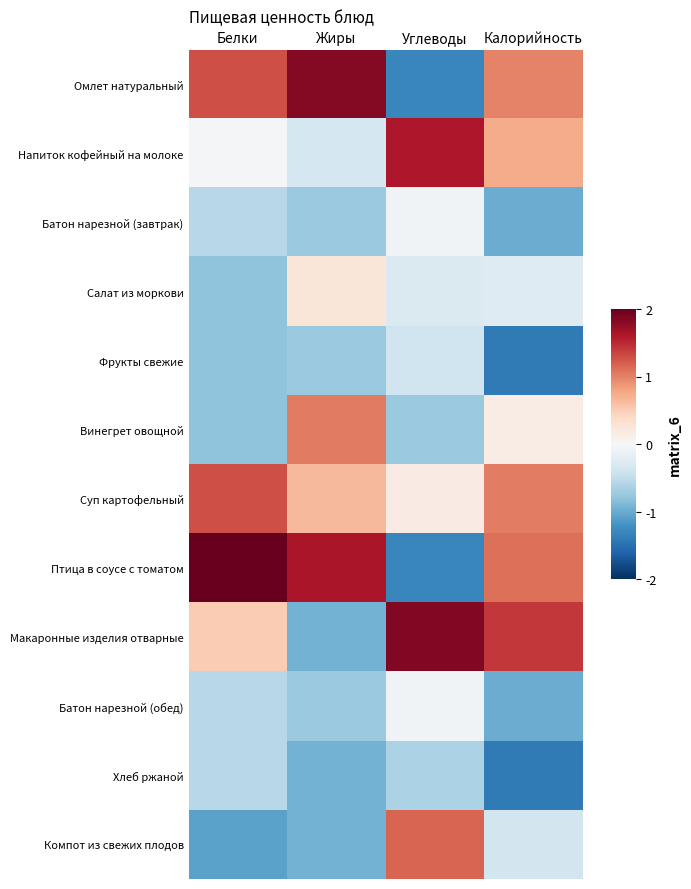

Which series has the largest total across all categories?

Птица в соусе с томатом